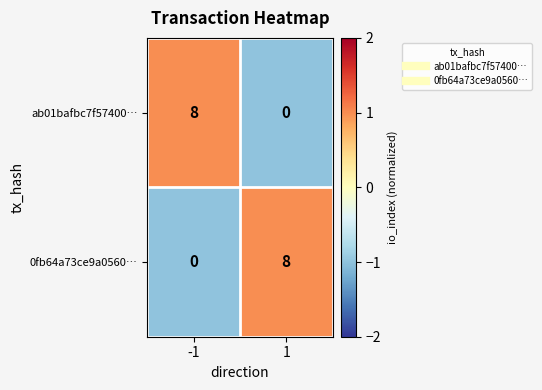

What is the highest value of the ab01bafbc7f57400… series?

8